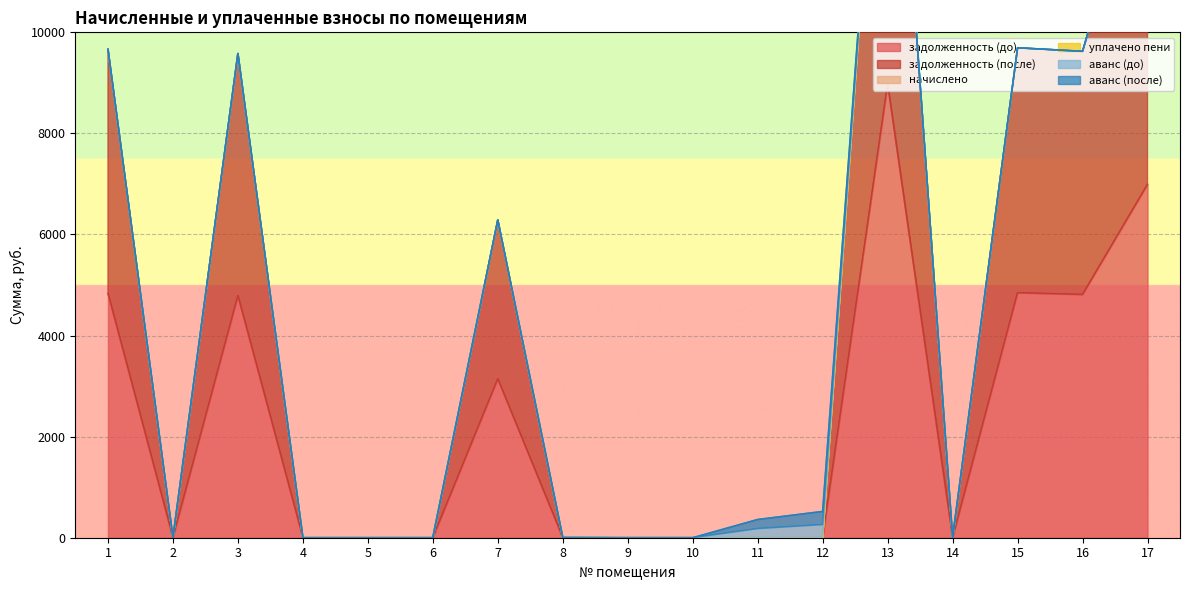

What is the difference between the second highest and minimum values in the задолженность (до) series?

6992.0